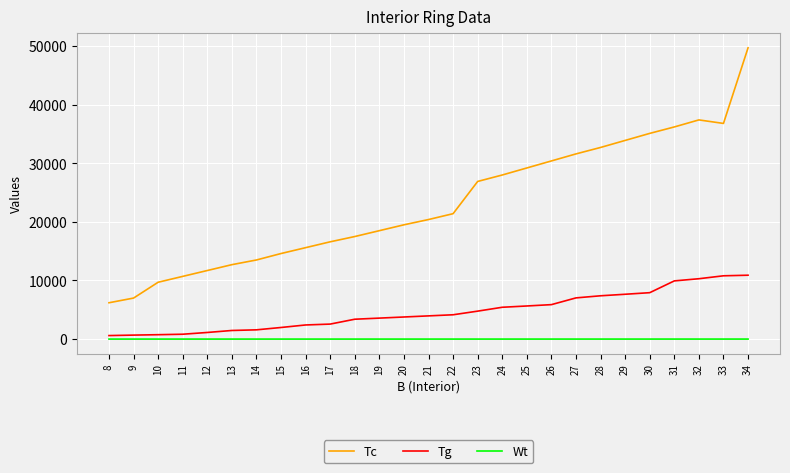

What is the maximum value for Tc?

49700.0